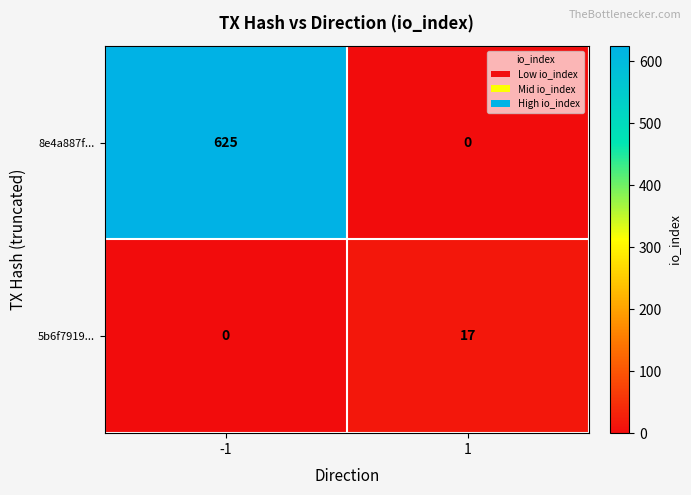

The 5b6f7919... series shows 17 at 1. True or false?

True